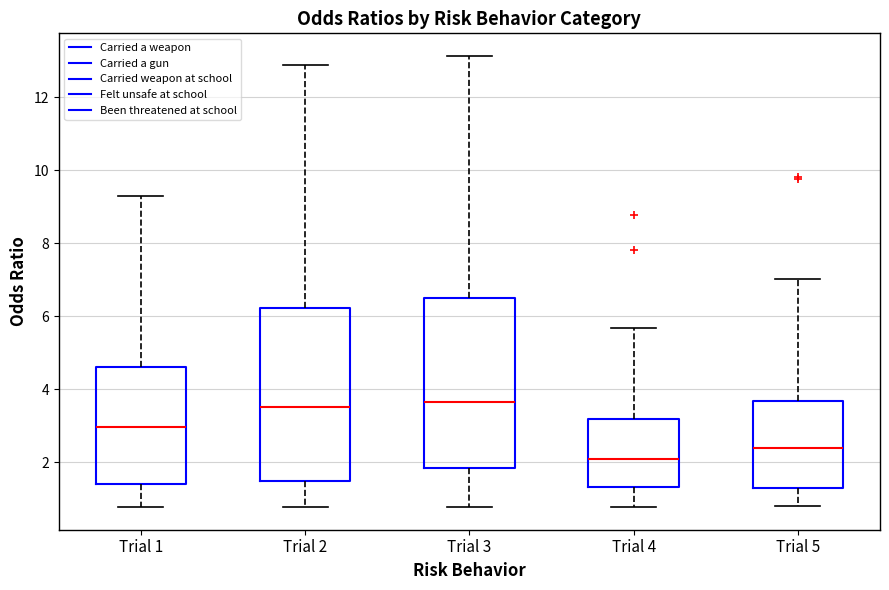

Reading left to right, read every box against the y-axis: the position of its median line, the range the box covers, and the ends of its whiskers. The values are not printed on the chart, so give them approximately, as read against the axis.

Trial 1: median 3.0, box 1.4 to 4.6, whiskers 0.8 to 9.2
Trial 2: median 3.6, box 1.4 to 6.2, whiskers 0.8 to 12.8
Trial 3: median 3.6, box 1.8 to 6.6, whiskers 0.8 to 13.2
Trial 4: median 2.0, box 1.4 to 3.2, whiskers 0.8 to 5.6
Trial 5: median 2.4, box 1.2 to 3.6, whiskers 0.8 to 7.0